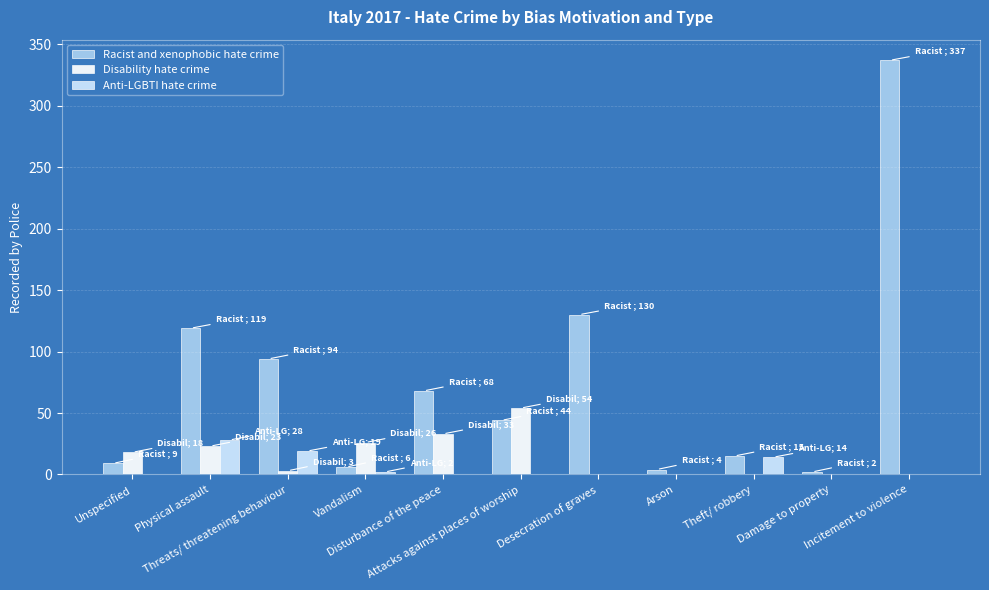

The value of Racist and xenophobic hate crime at Disturbance of the peace is 68. True or false?

True